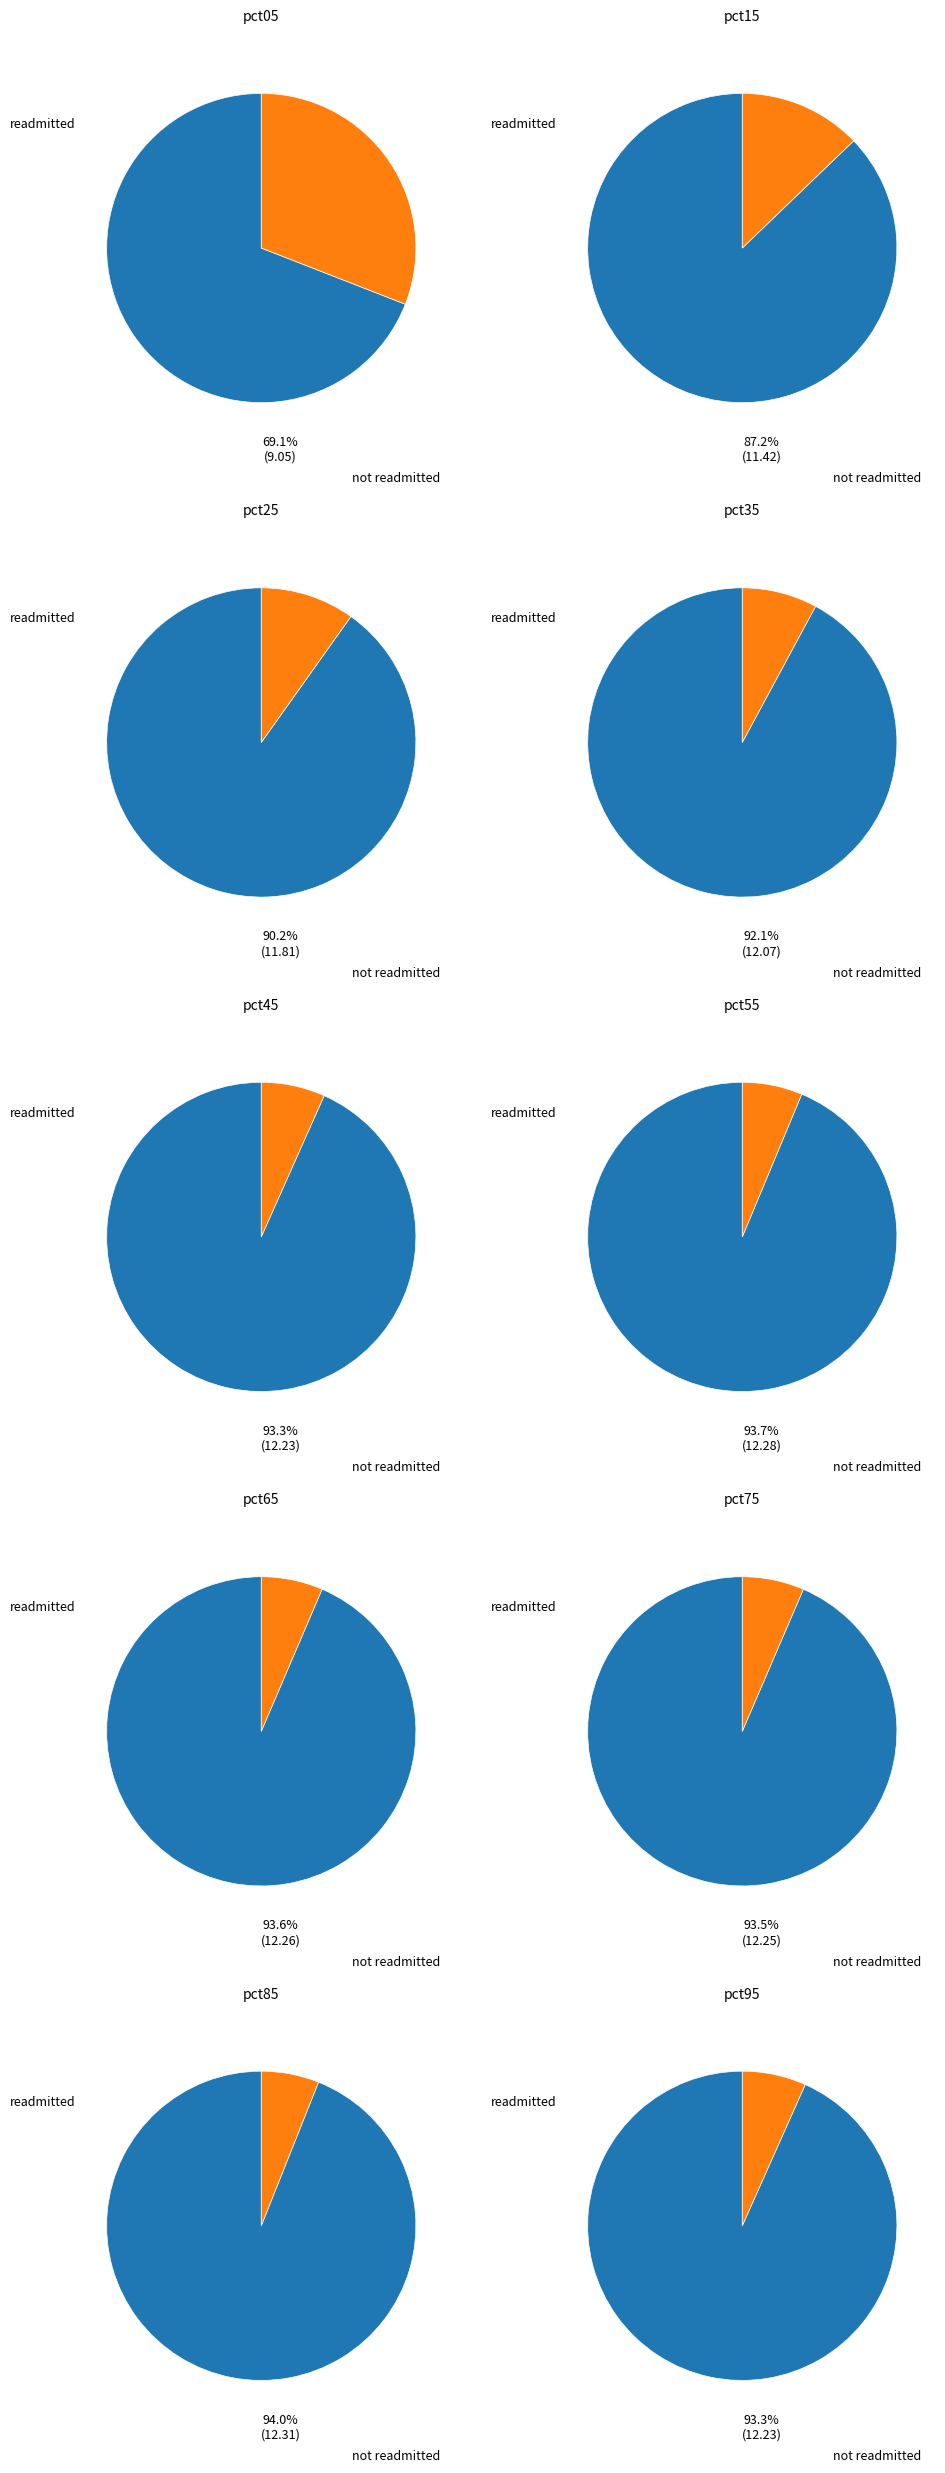

To the nearest percent, what is the combined percentage of pct35 and pct65?

14%